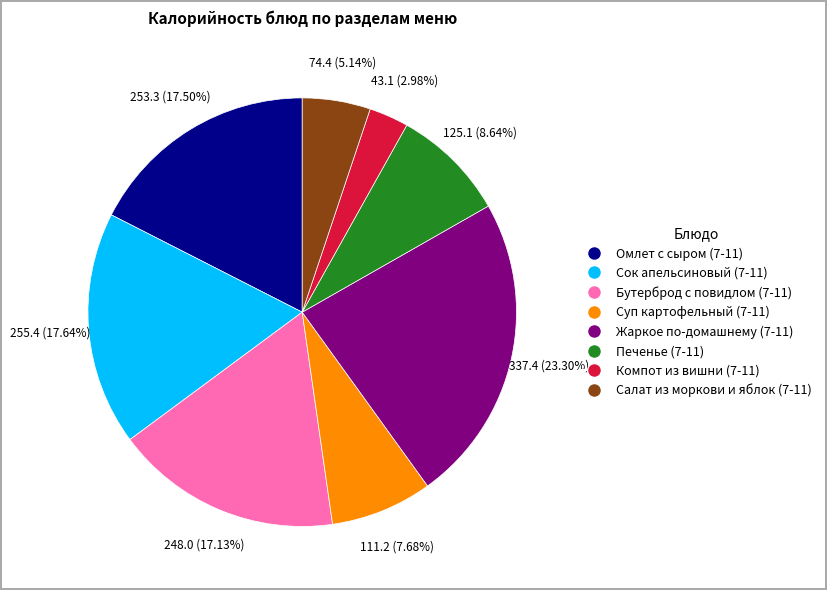

To the nearest percent, what is the difference between the Печенье (7-11) and Омлет с сыром (7-11) slice percentages?

9%